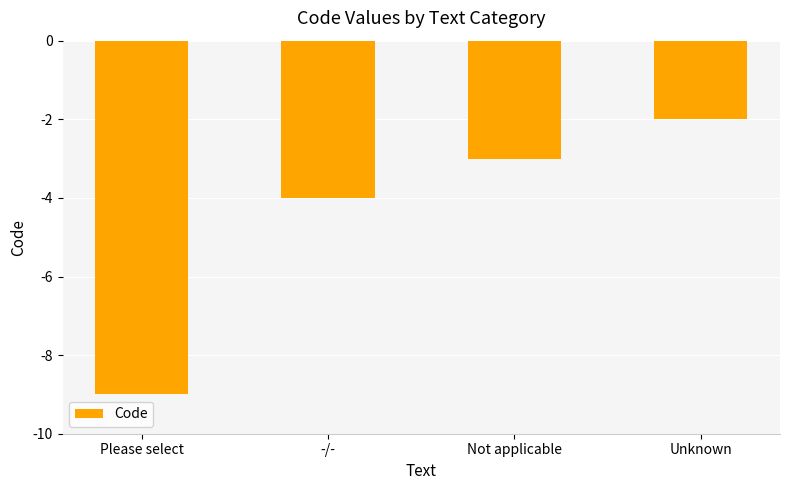

What is the maximum value shown in the chart?

-2